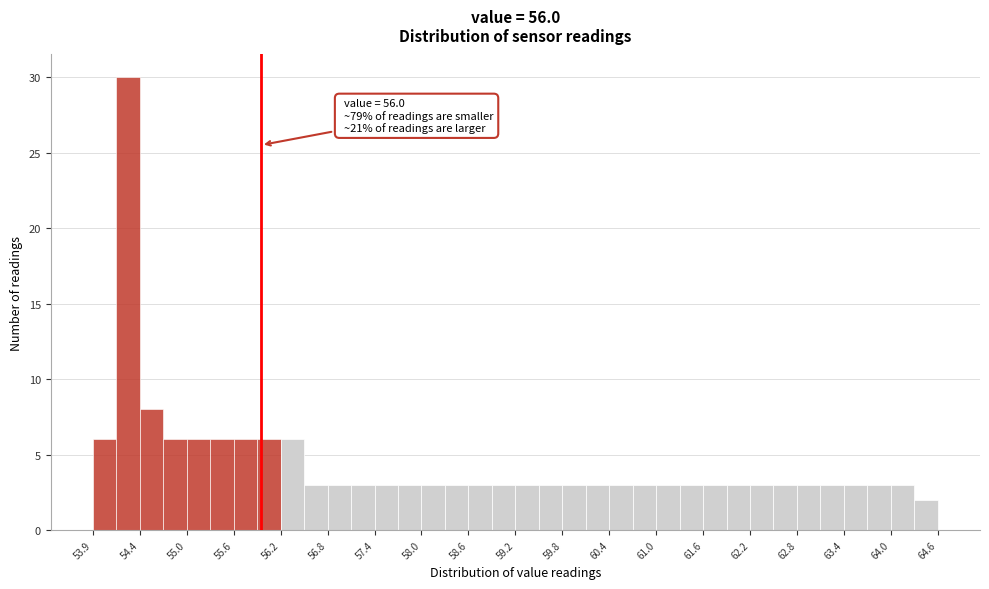

Around what value on the x-axis is the tallest bar? Give the approximate position of its centre, as read against the axis.

54.3